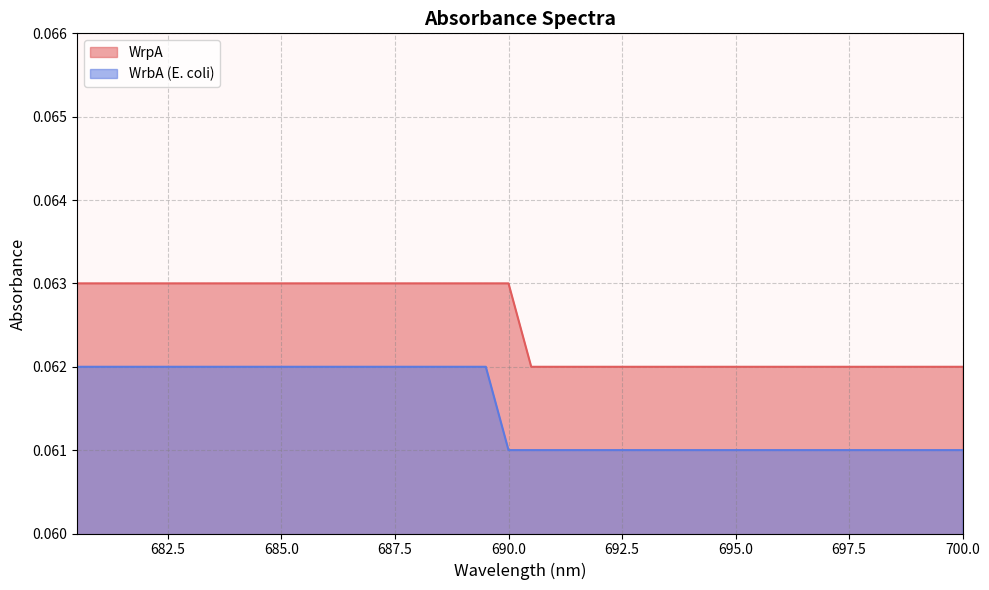

Reading right to left, list all the values displayed in this chart.

0.1	0.1	0.1	0.1	0.1	0.1	0.1	0.1	0.1	0.1	0.1	0.1	0.1	0.1	0.1	0.1	0.1	0.1	0.1	0.1	0.1	0.1	0.1	0.1	0.1	0.1	0.1	0.1	0.1	0.1	0.1	0.1	0.1	0.1	0.1	0.1	0.1	0.1	0.1	0.1